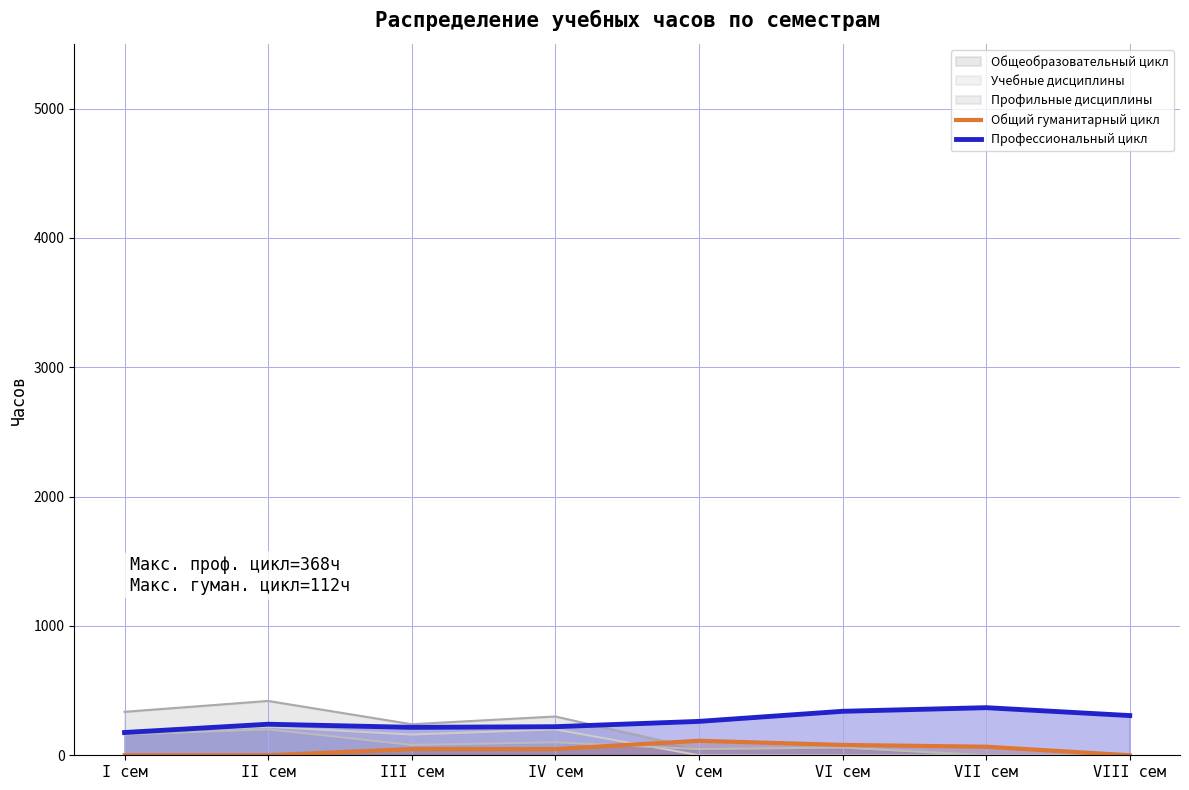

How many Общий гуманитарный цикл values are between 0 and 80?

7